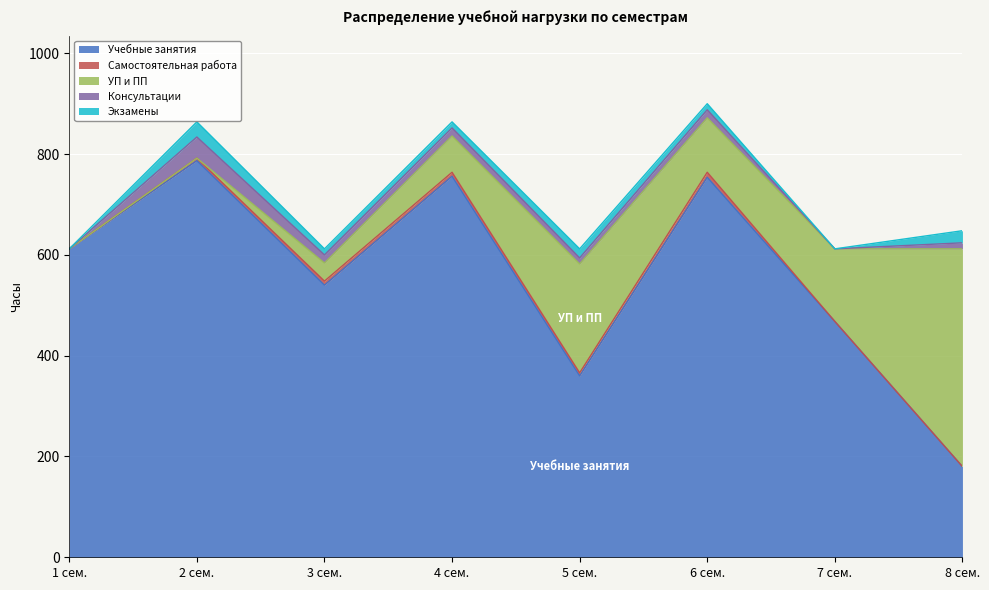

What is the sum of the Учебные занятия values at 2 сем. and 5 сем.?

1147